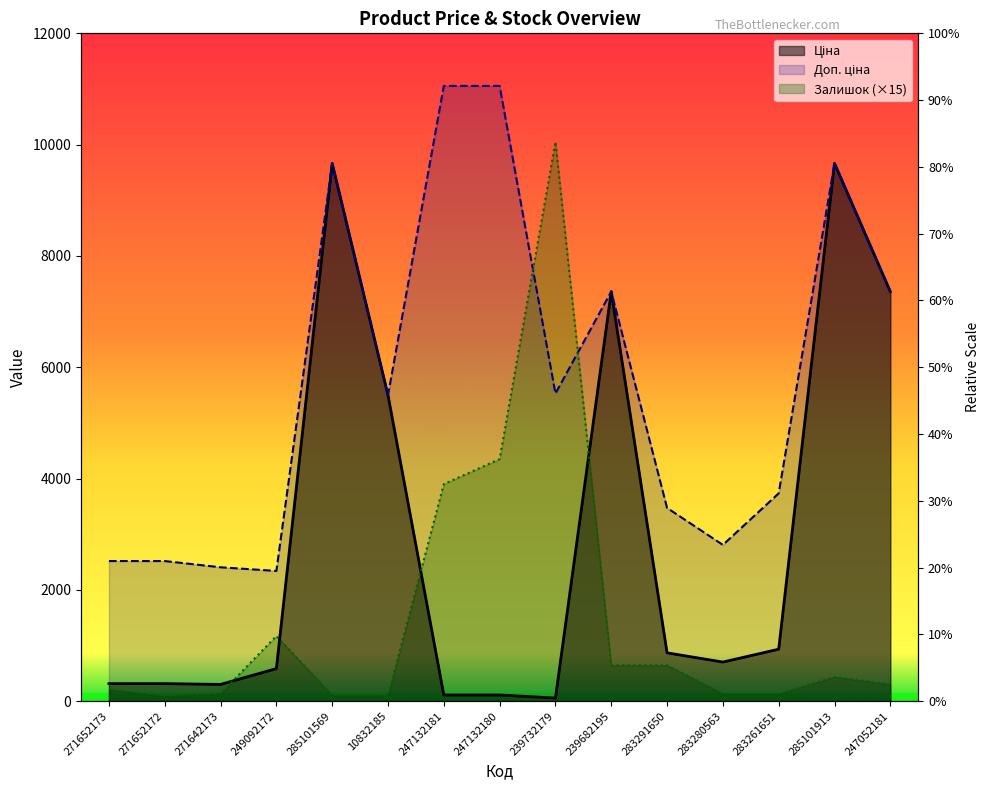

In Ціна, how many points are higher than both neighbors (excluding endpoints)?

3